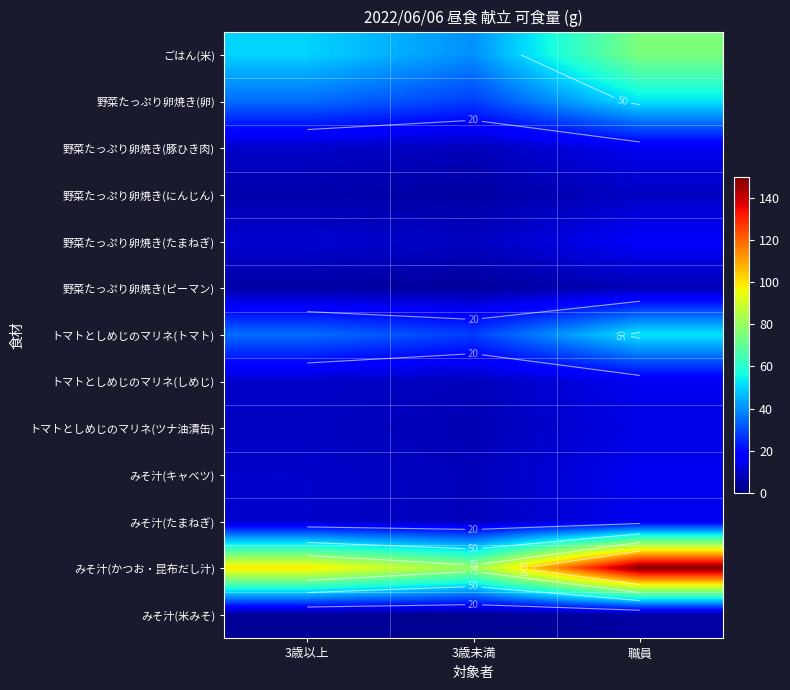

Which series has the widest spread of values?

みそ汁(かつお・昆布だし汁)